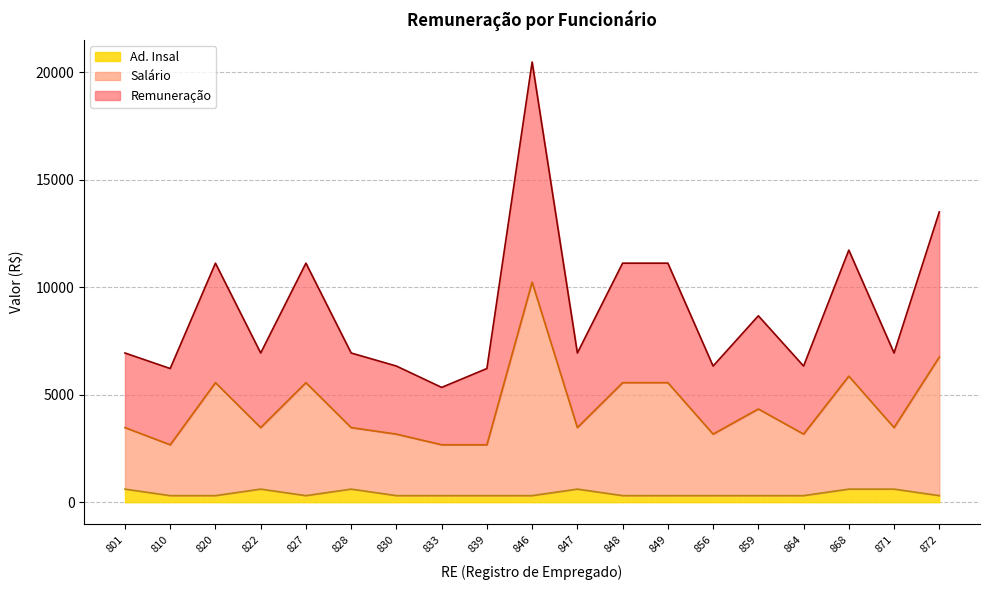

The Salário series shows 7431.5 at 848. True or false?

False